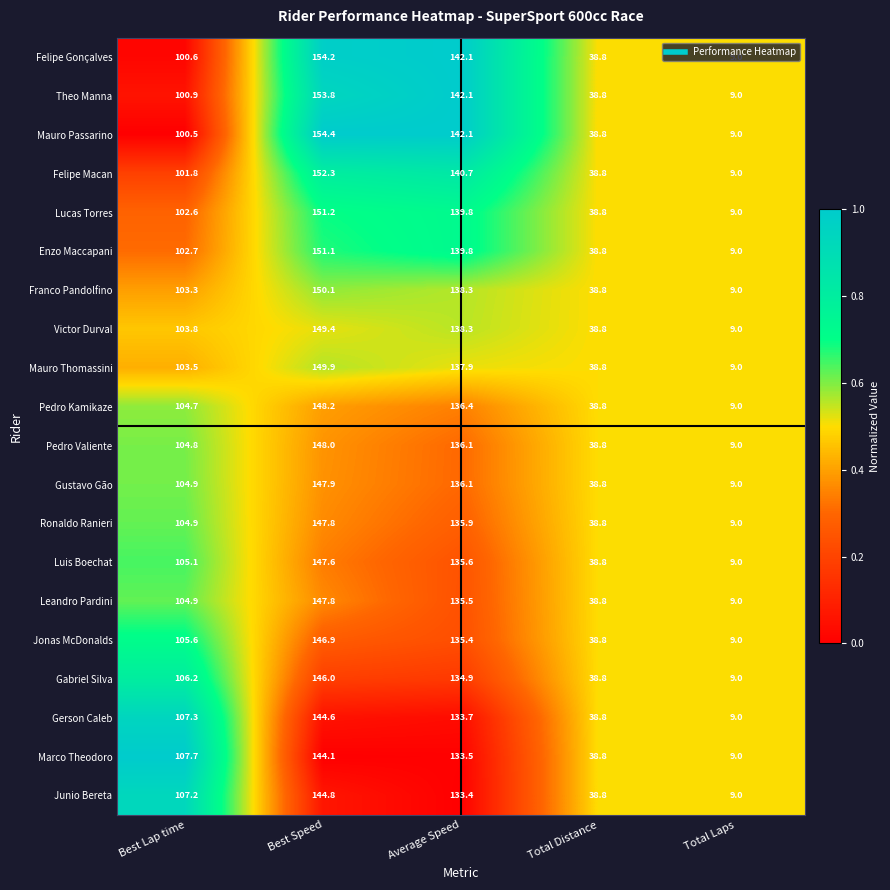

What value does the Mauro Passarino series have at Total Laps?

9.0